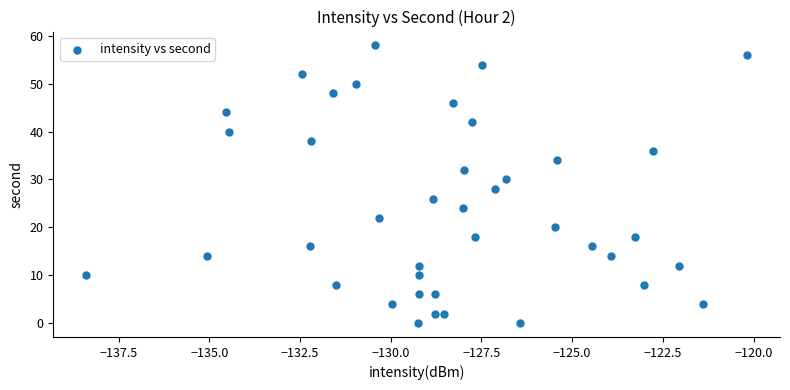

What is the range of Y values (max minus min)?

58